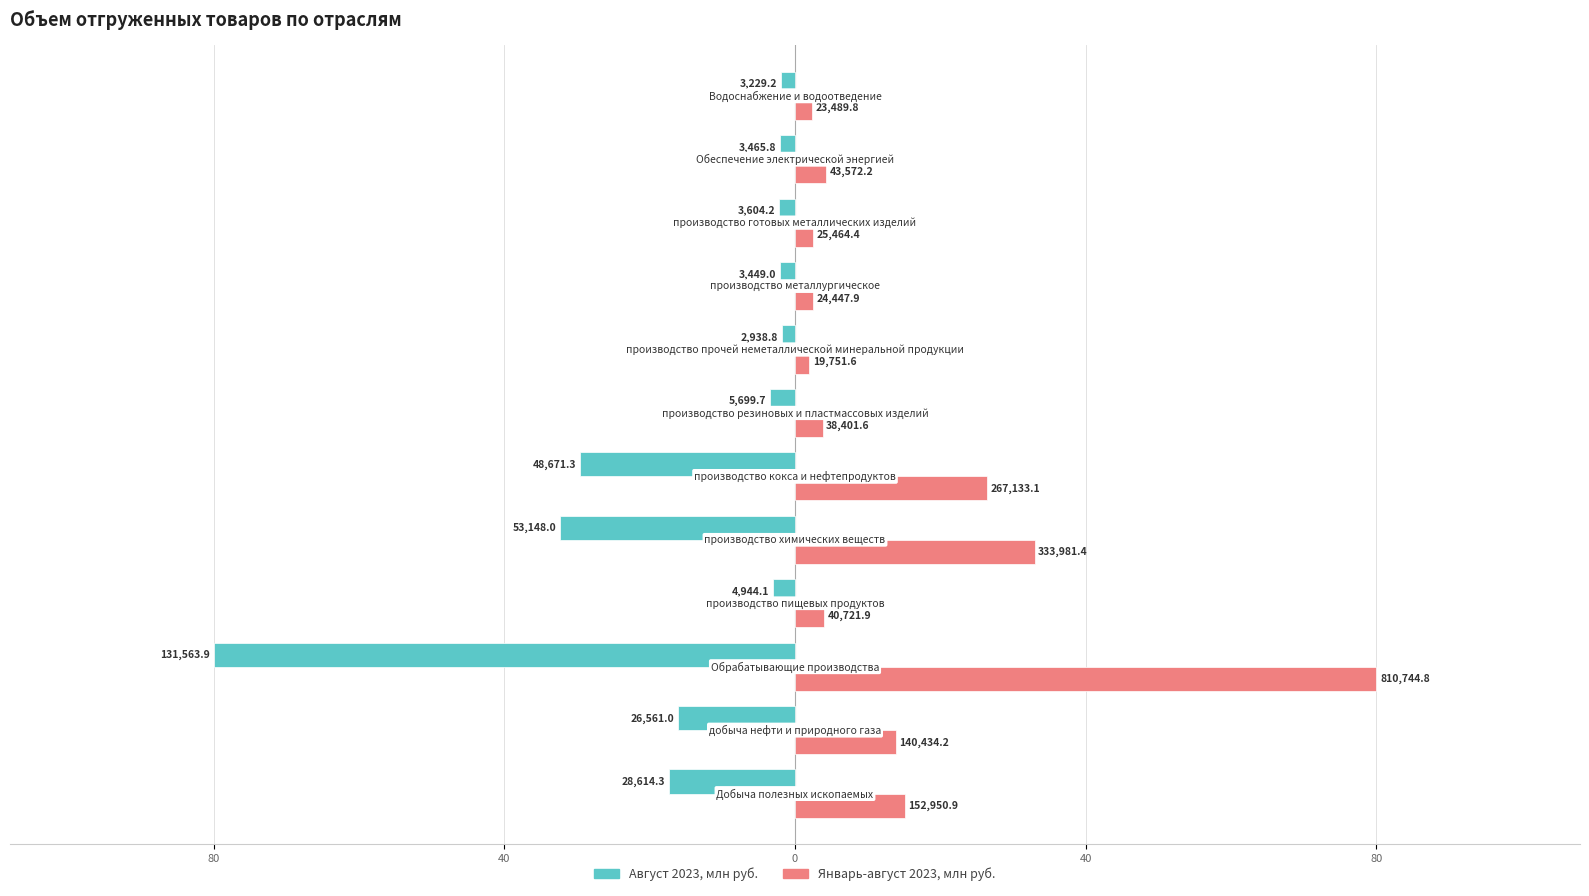

What are all the series names shown in the legend?

Август 2023, млн руб., Январь-август 2023, млн руб.